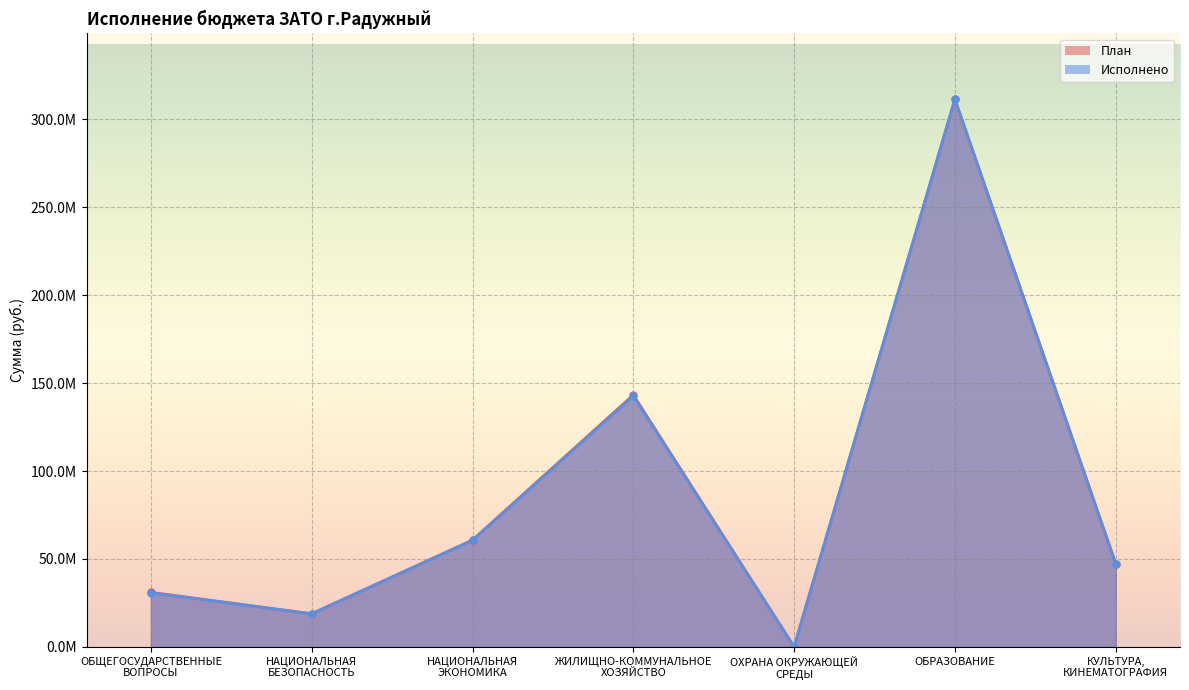

Where does the План series first go above 47346559?

НАЦИОНАЛЬНАЯ
ЭКОНОМИКА